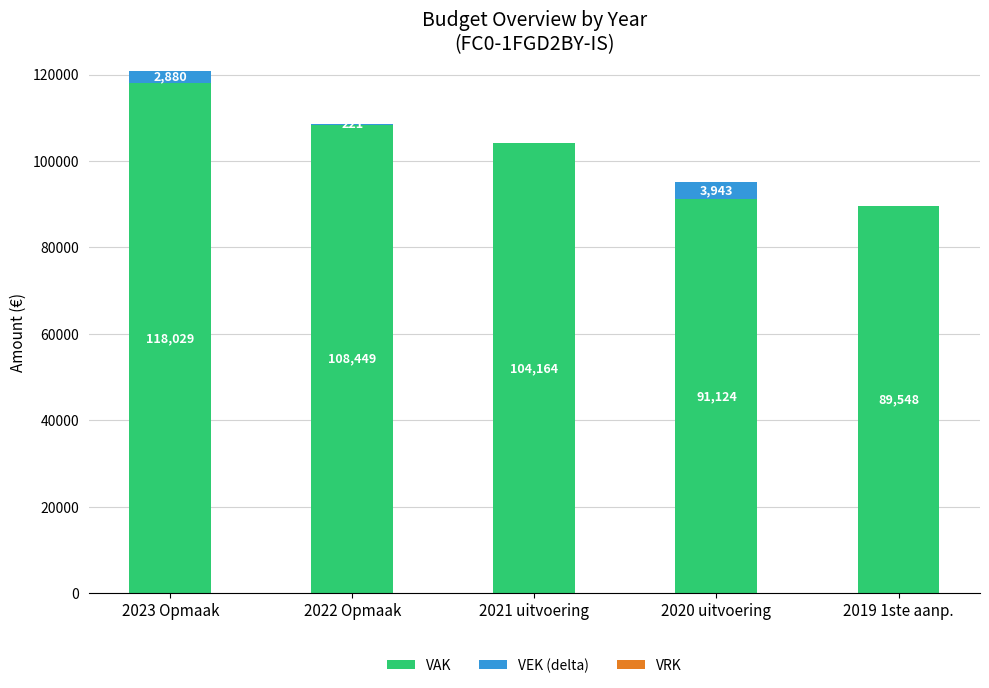

At which category is the sum across all series the highest?

2023 Opmaak